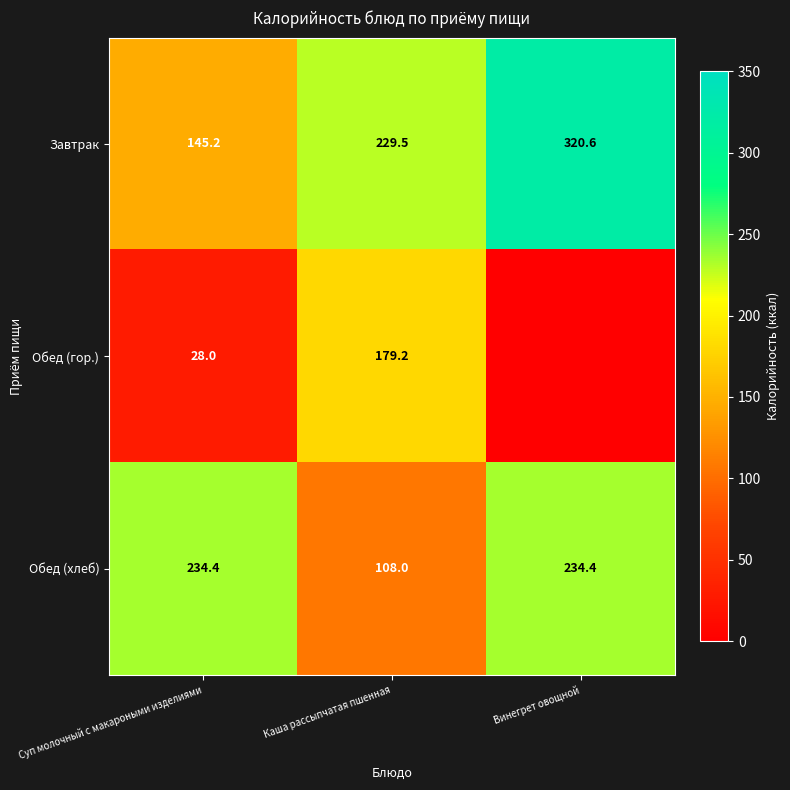

What is the spread (max minus min) of values at Винегрет овощной?

320.6